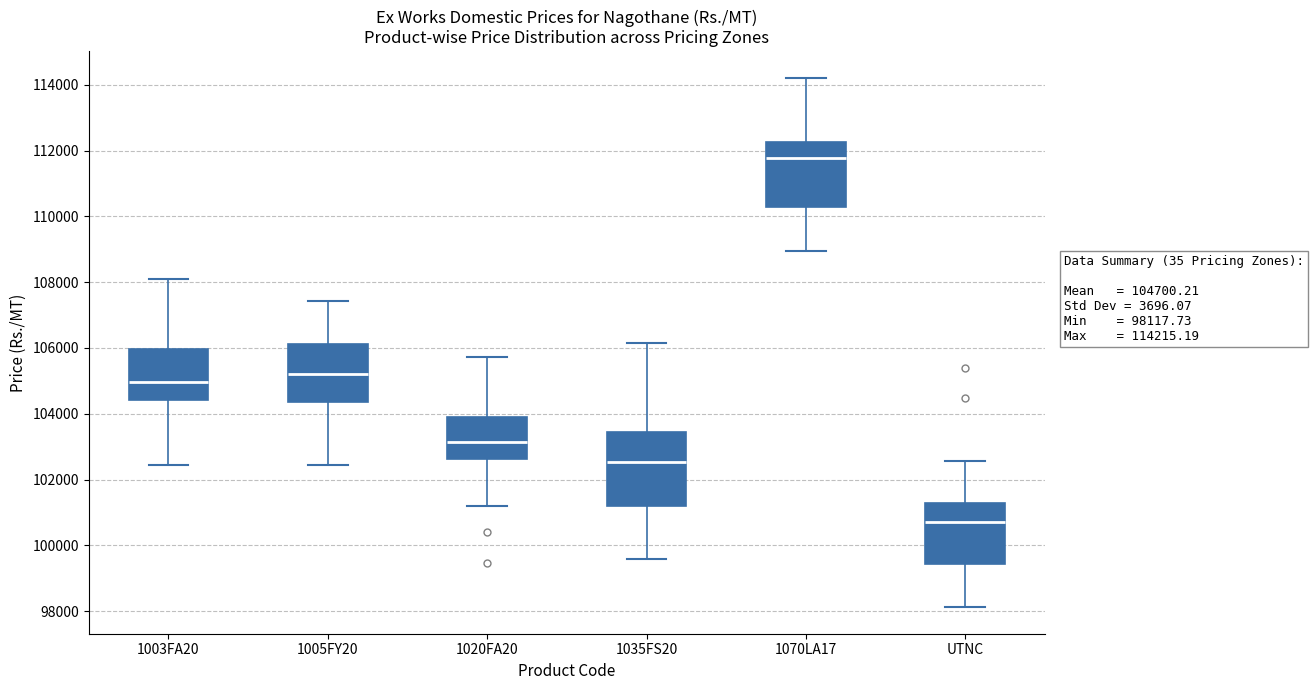

Which box has the highest median line?

1070LA17